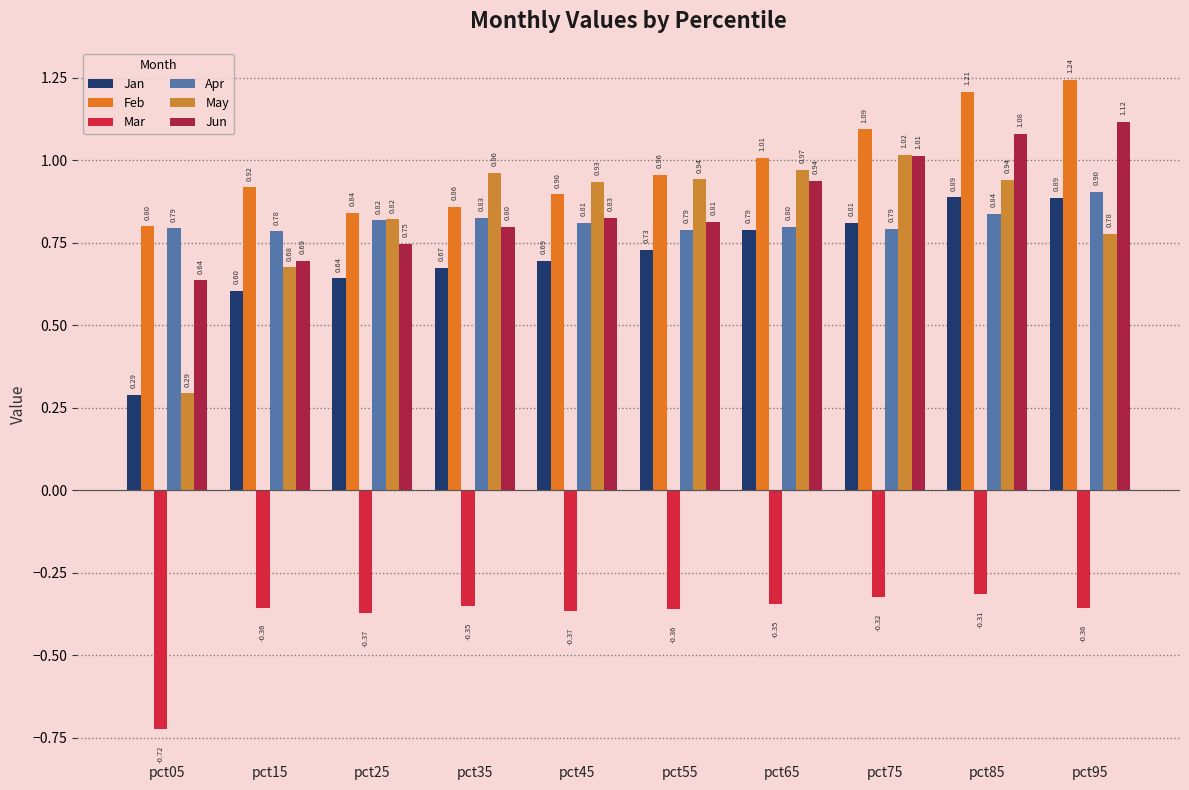

How many groups of bars are there?

10